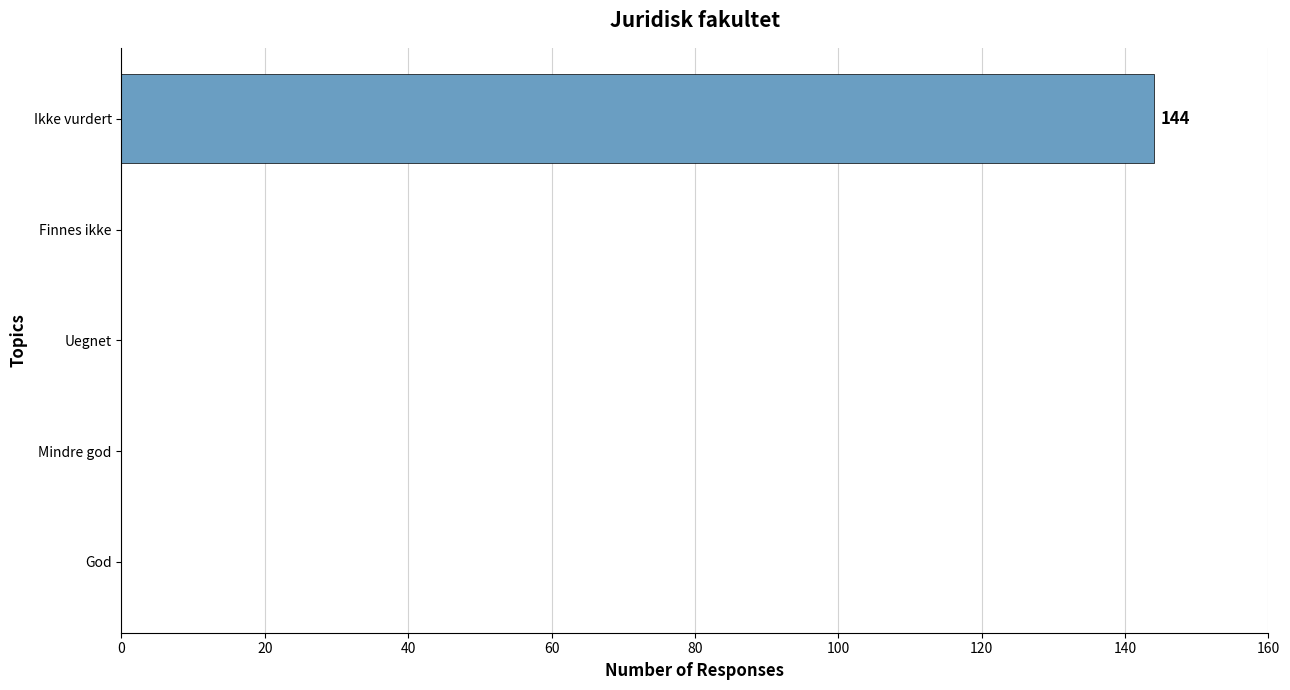

The chart shows a value of 75 at Ikke vurdert. True or false?

False